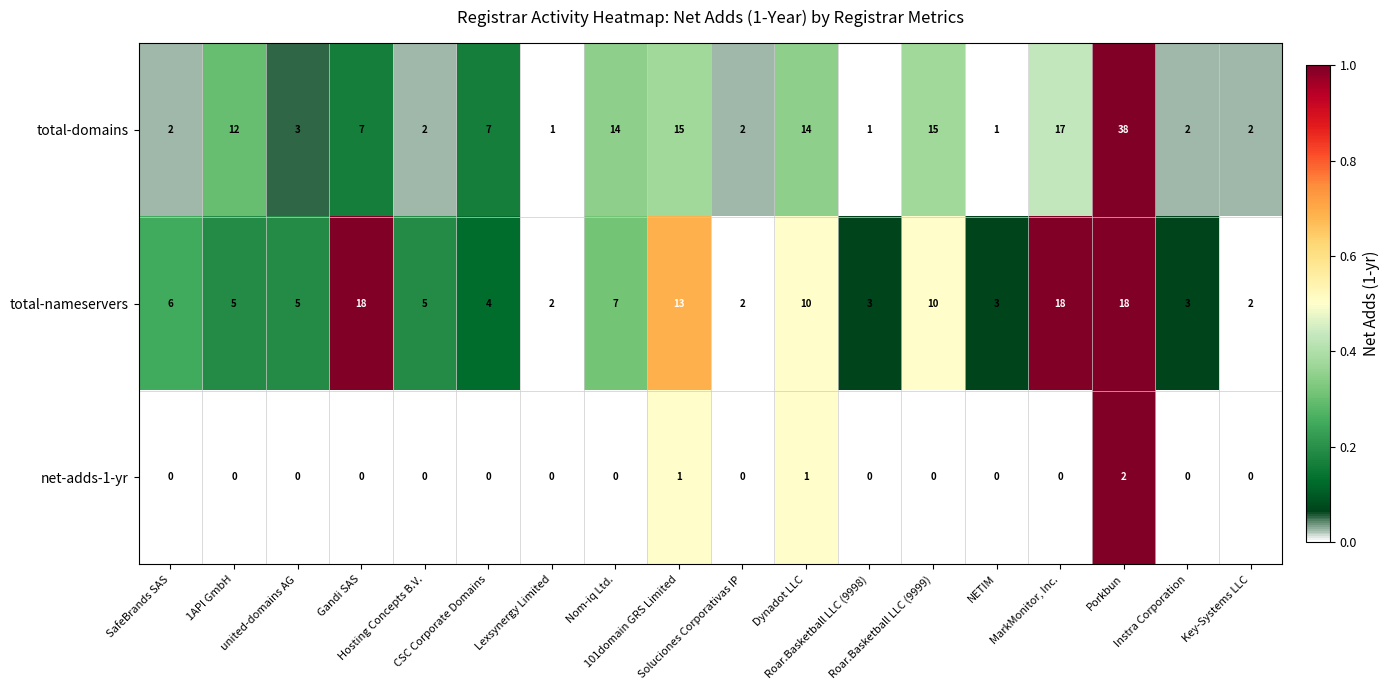

How many net-adds-1-yr values are between 0 and 1?

17